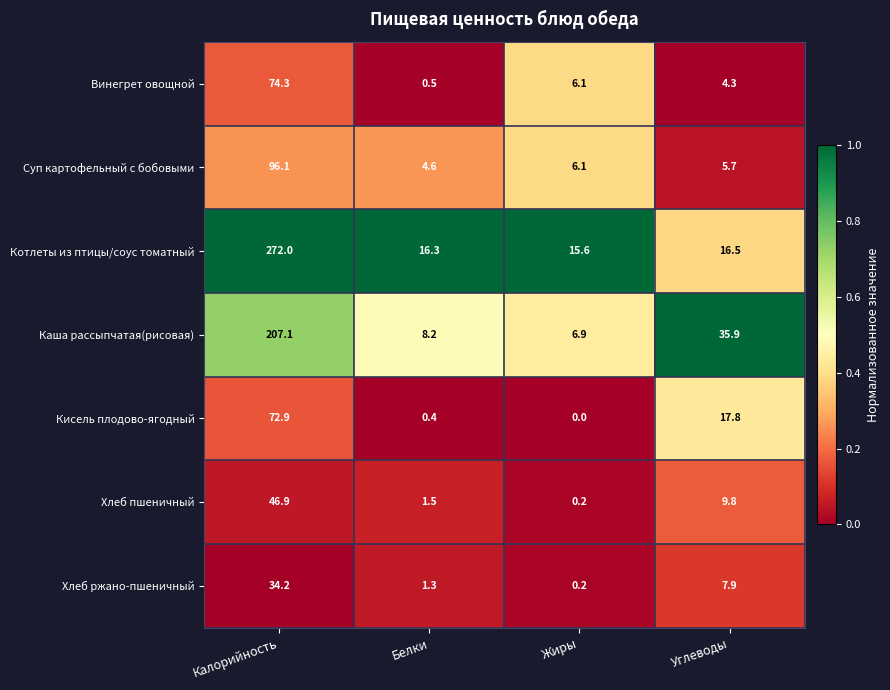

Which series has the largest range (max minus min)?

Котлеты из птицы/соус томатный